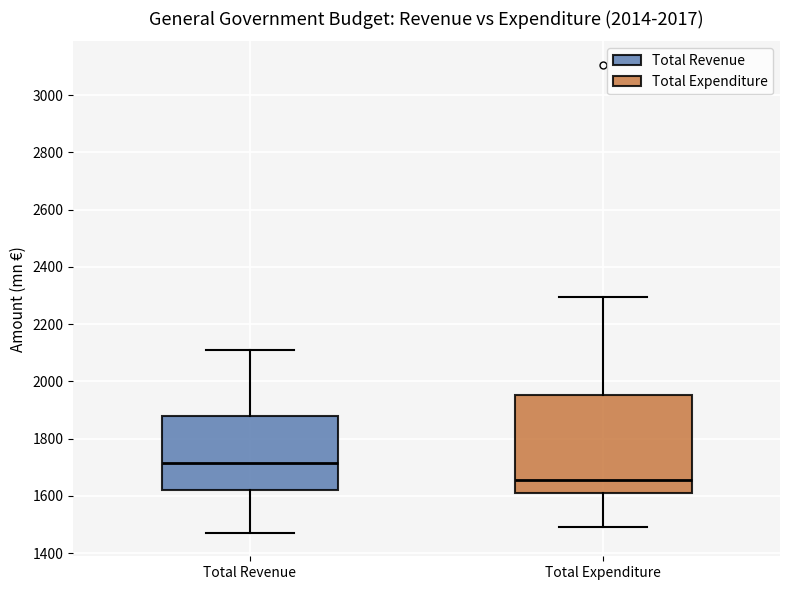

Which box is the tallest, from its lower edge to its upper edge?

Total Expenditure